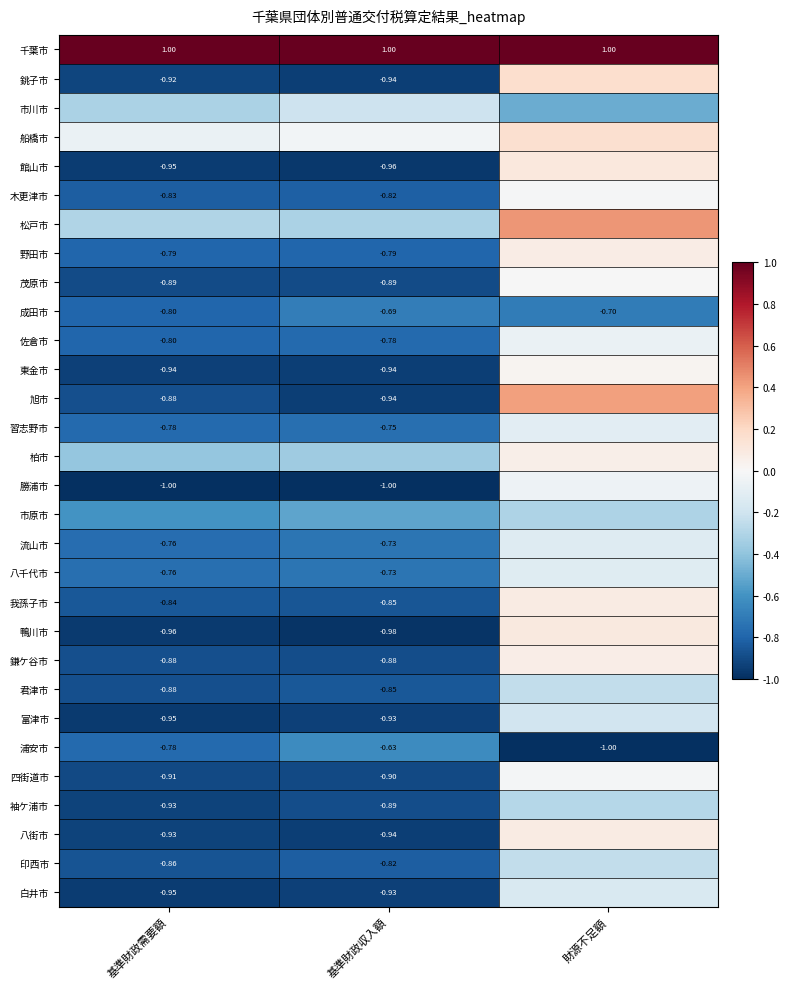

Rank the categories by 浦安市 value from lowest to highest.

財源不足額, 基準財政需要額, 基準財政収入額